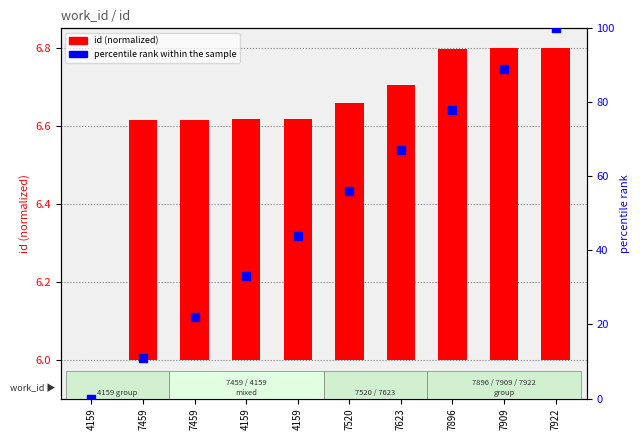

Which series contains the highest Y value?

percentile rank within the sample